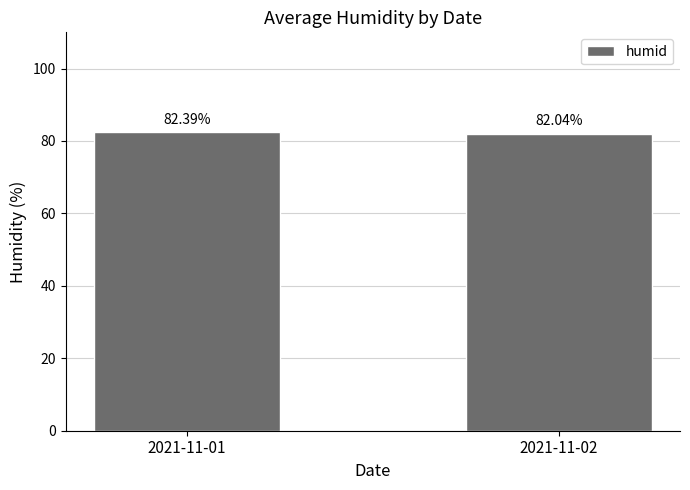

True or false: the data shows 82.4 at 2021-11-01.

True